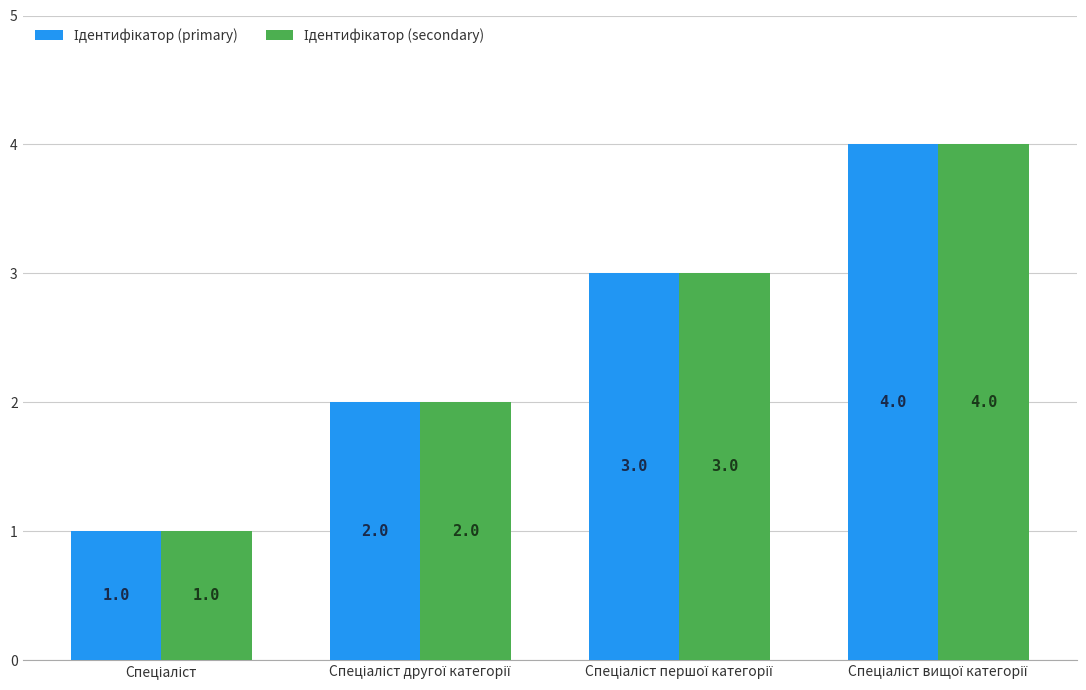

How many data points does each series have?

4